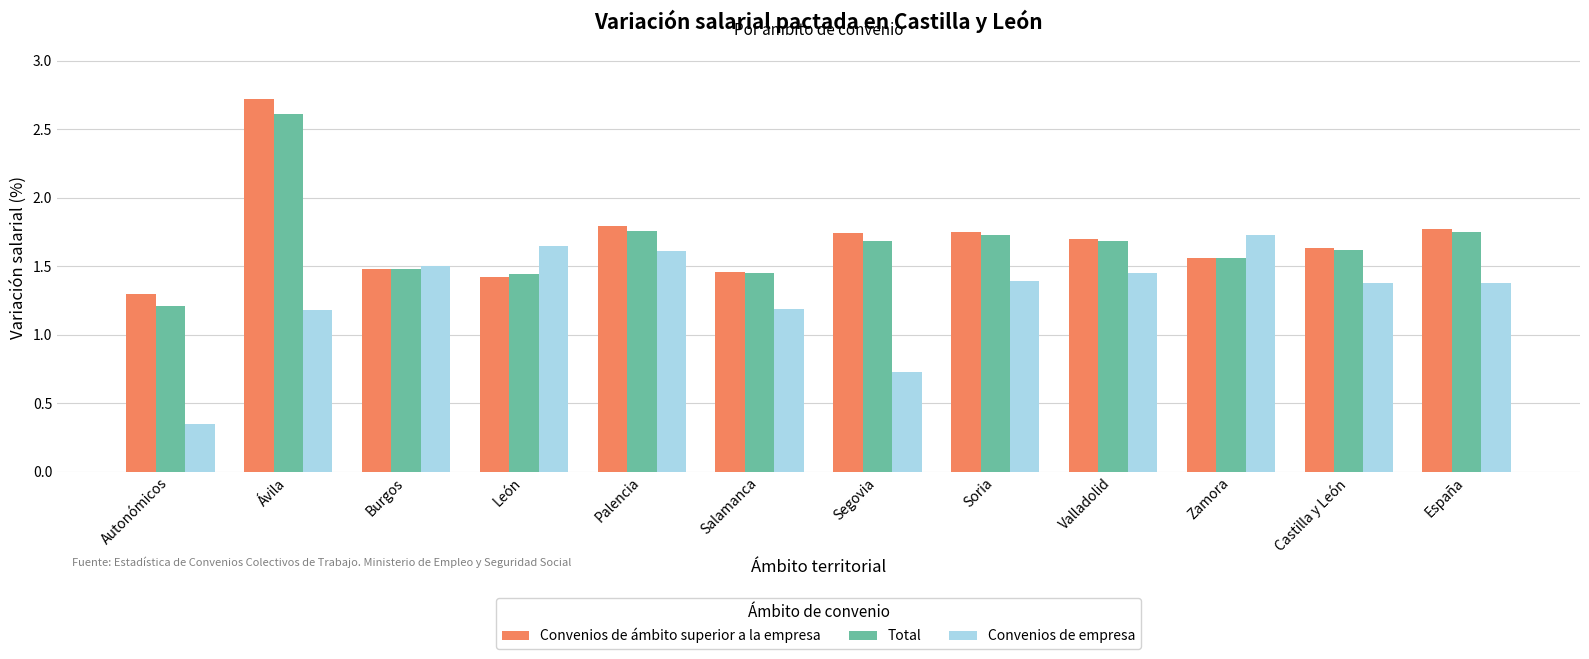

What is the sum of all Convenios de ámbito superior a la empresa values?

20.3